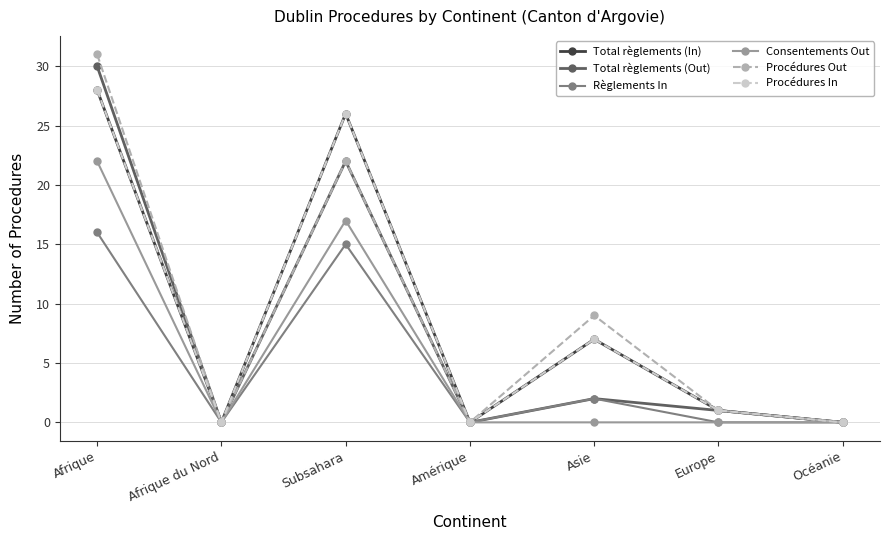

Is it true that Consentements Out equals 0 at Amérique?

True